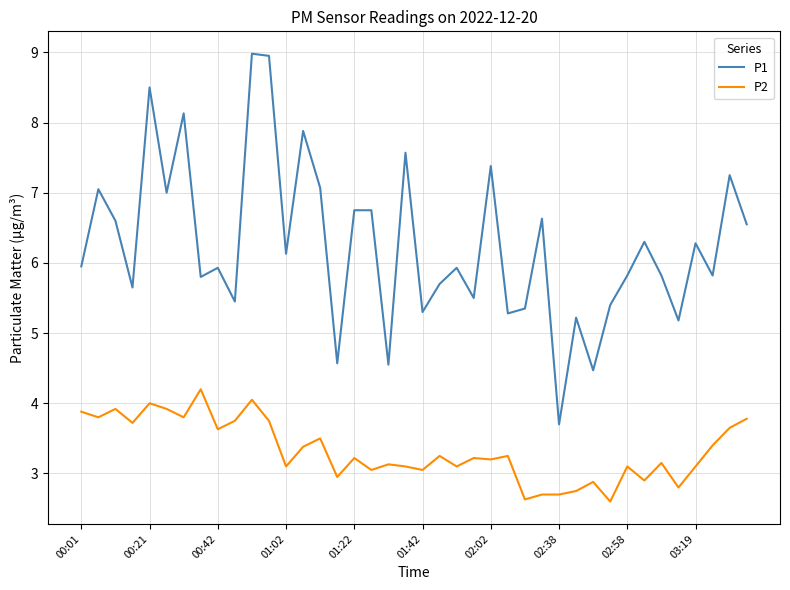

List the series in order of their peak value, highest first.

P1, P2